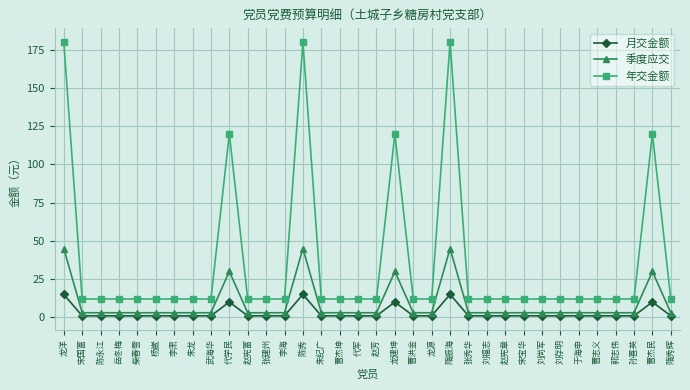

How many lines are shown in the chart?

3